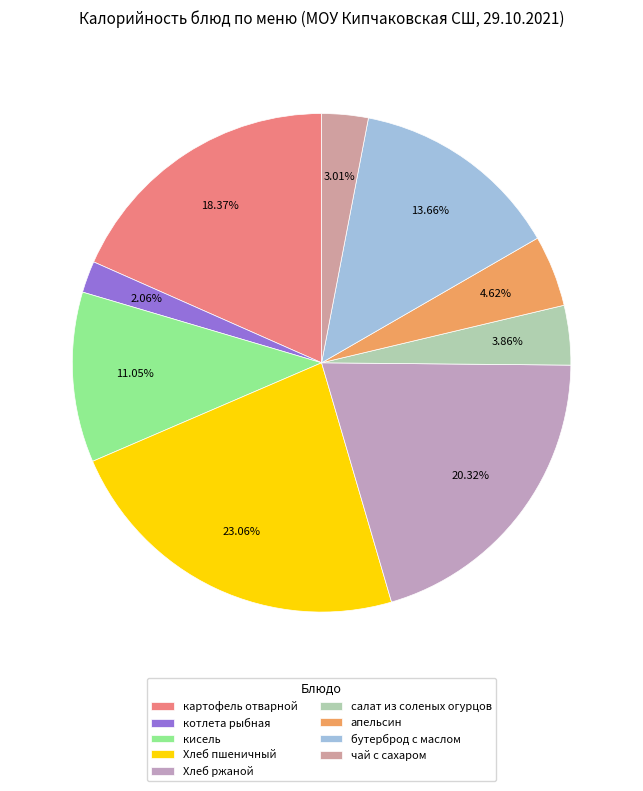

To the nearest percent, what portion does чай с сахаром represent?

3%